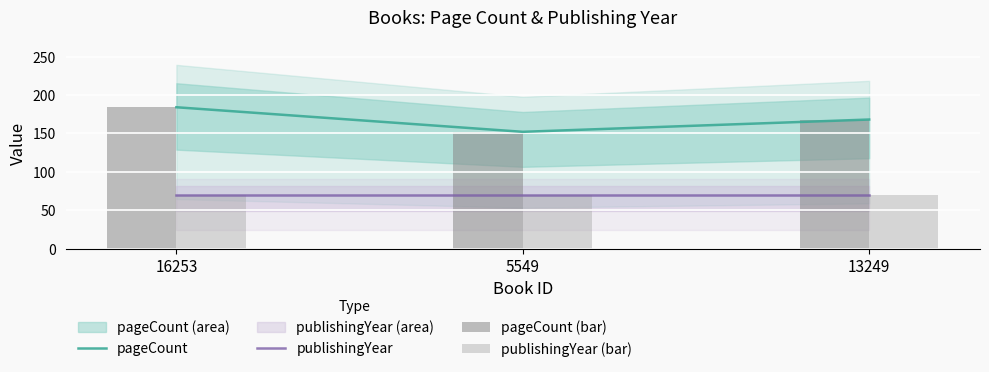

At which category does the chart reach its peak across all series?

16253